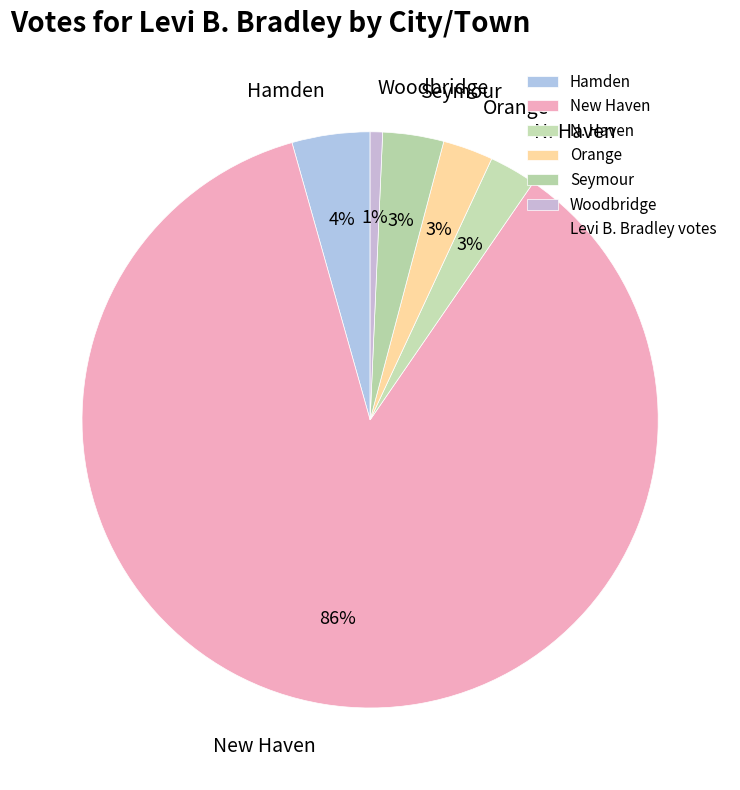

What percentage is the Hamden slice, to the nearest percent?

4%